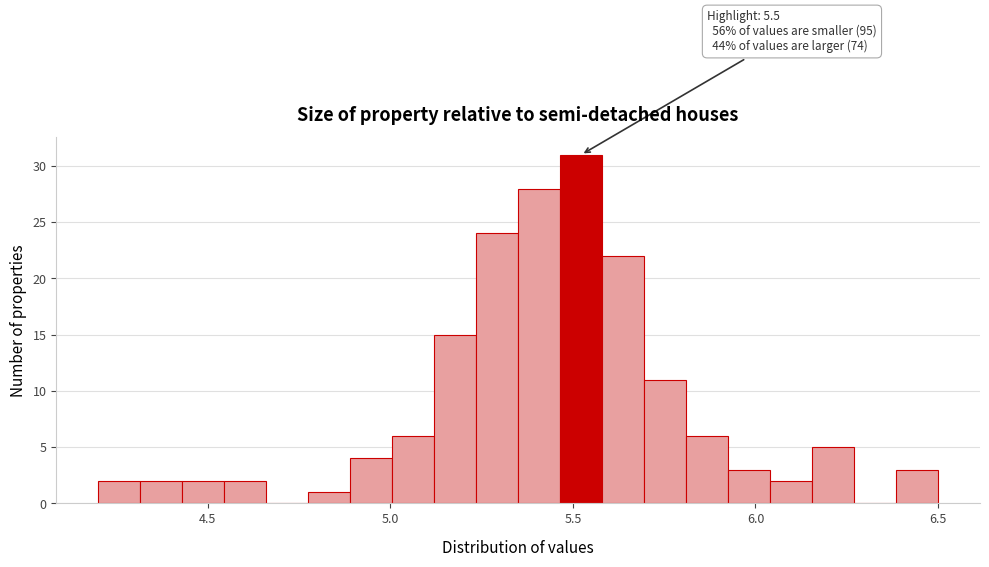

Read against the x-axis, roughly where is the centre of the tallest bar?

5.50